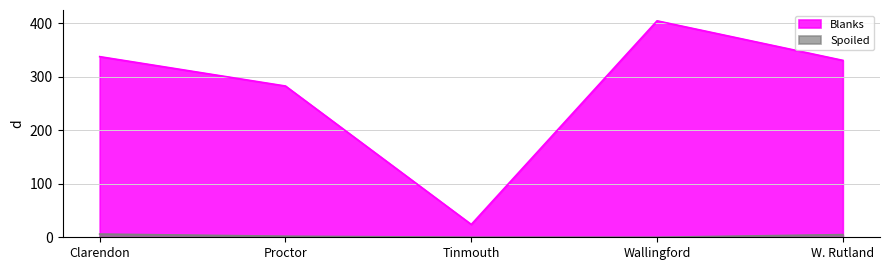

List the series in order of their overall mean, highest first.

Blanks, Spoiled